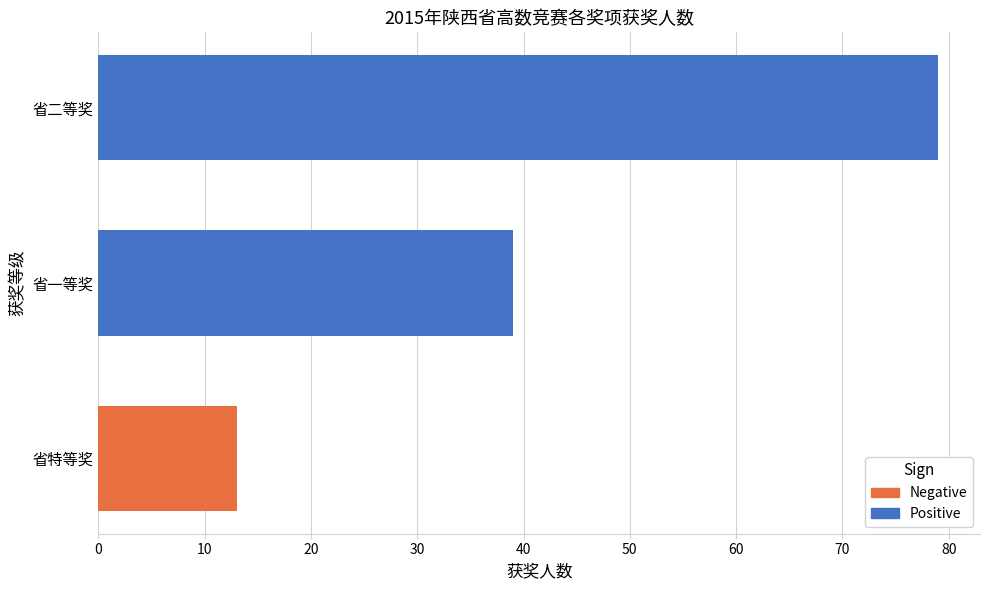

Is it true that the value at 省二等奖 is 18?

False